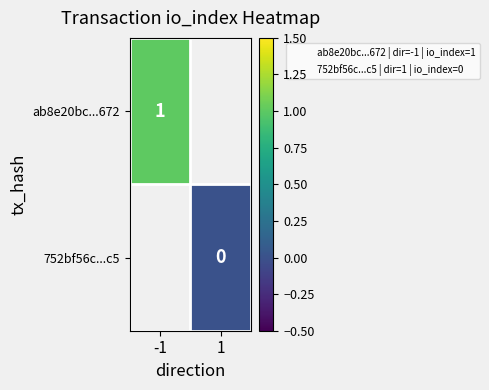

What is the maximum value shown in the chart?

1.0